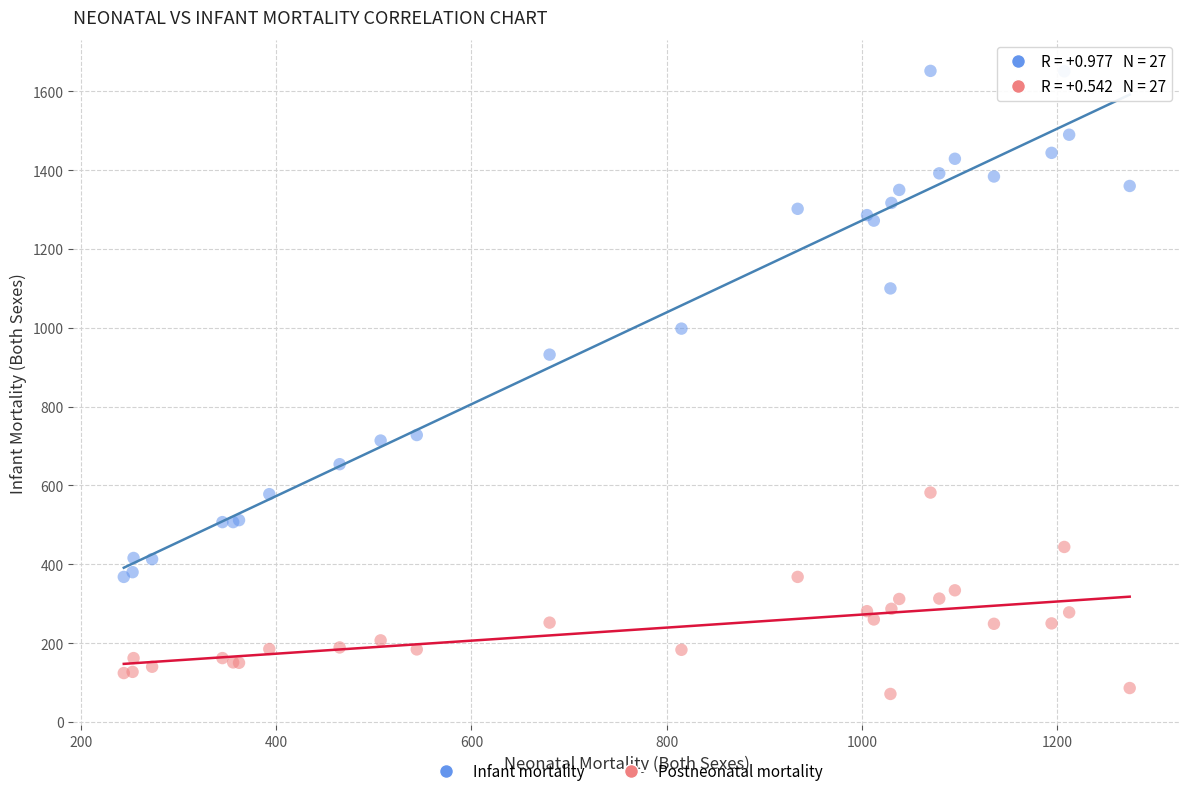

Across all series, what Y value is closest to 861?

932